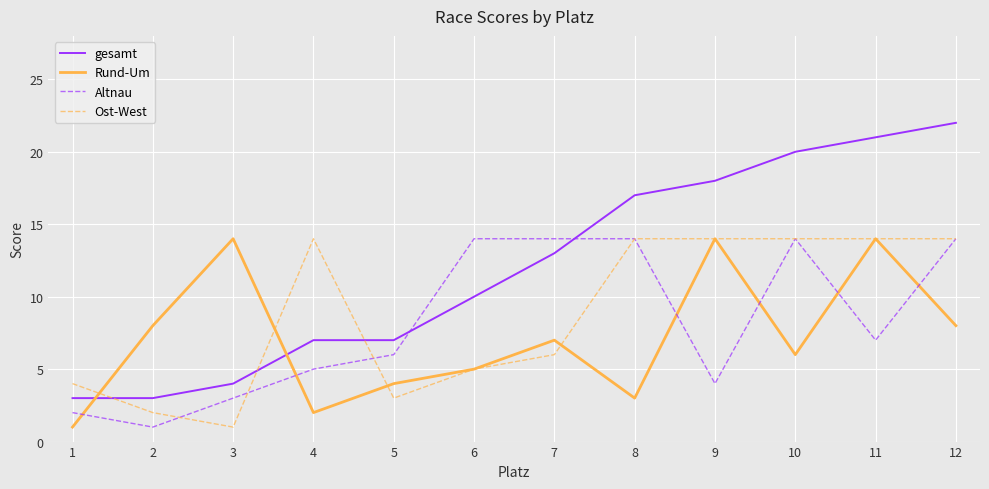

At which label does gesamt first exceed 17?

9